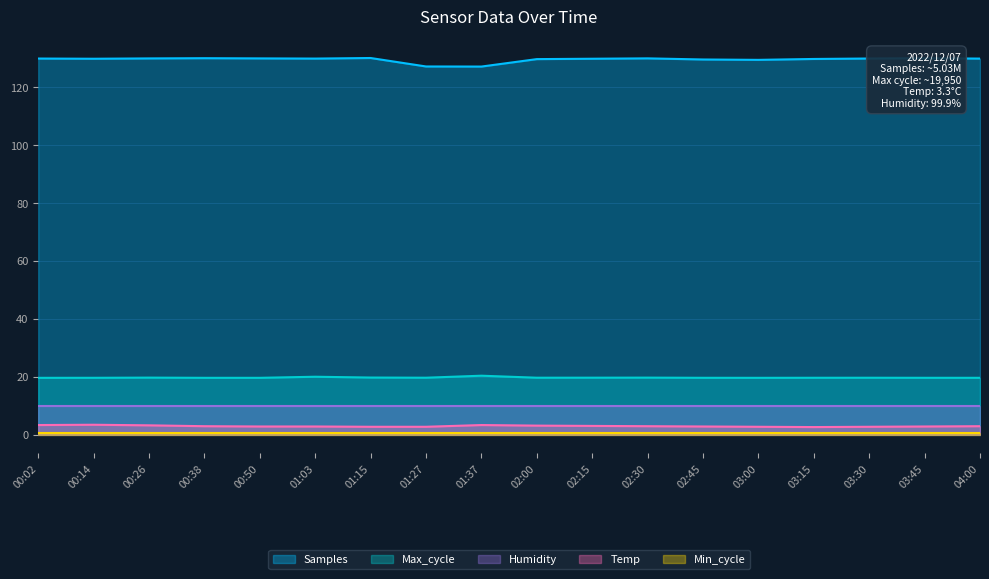

What is the difference between the maximum and minimum values in the Samples series?

3.0